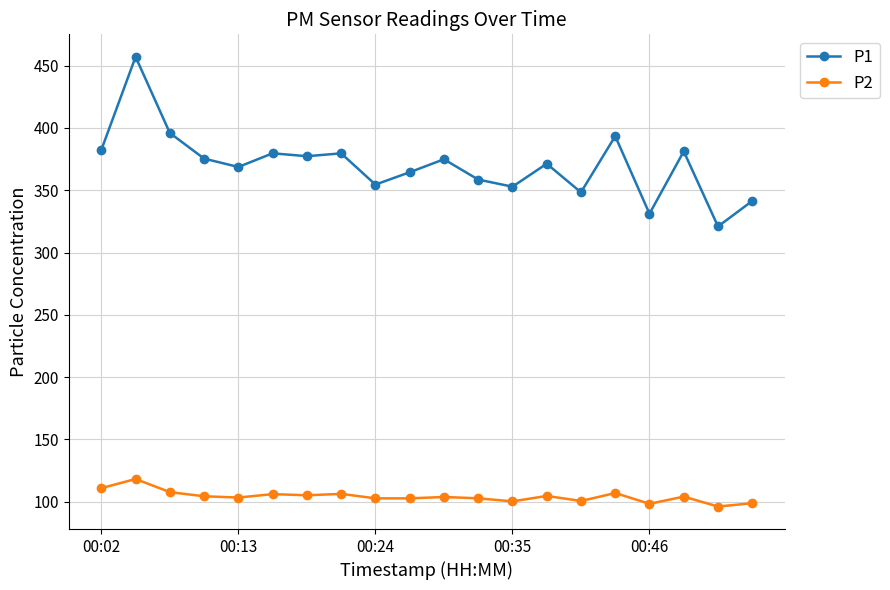

Rank the series by their maximum value, from lowest to highest.

P2, P1